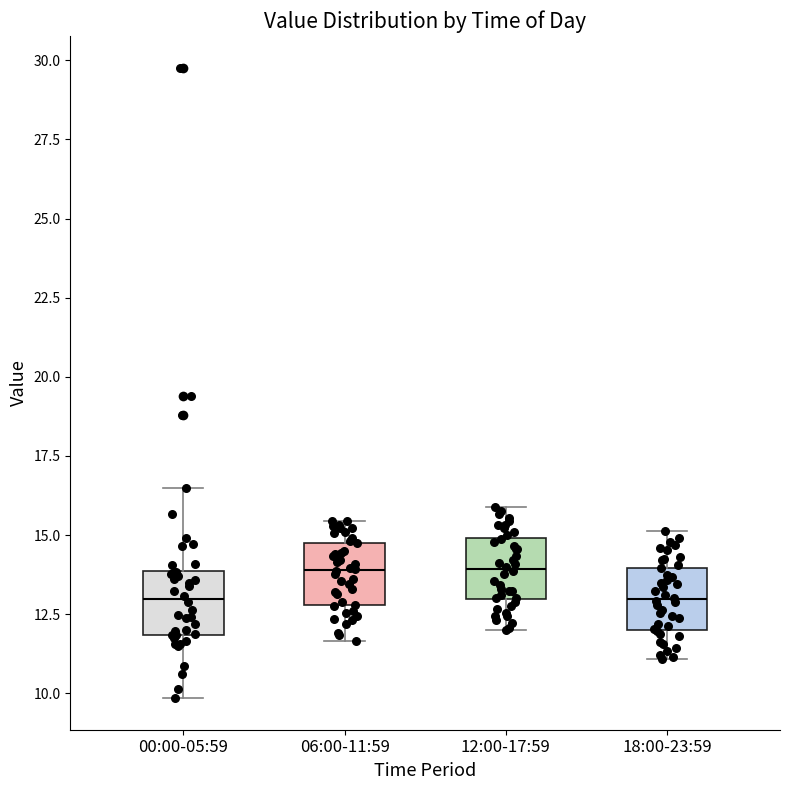

Reading left to right, transcribe this box plot: for each box, give where its median line is, the range the box spans, and where its two whiskers end, as read against the y-axis. The values are not printed on the chart, so give them approximately, as read against the axis.

00:00-05:59: median 13.0, box 12.0 to 14.0, whiskers 10.0 to 16.5
06:00-11:59: median 14.0, box 13.0 to 15.0, whiskers 11.5 to 15.5
12:00-17:59: median 14.0, box 13.0 to 15.0, whiskers 12.0 to 16.0
18:00-23:59: median 13.0, box 12.0 to 14.0, whiskers 11.0 to 15.0